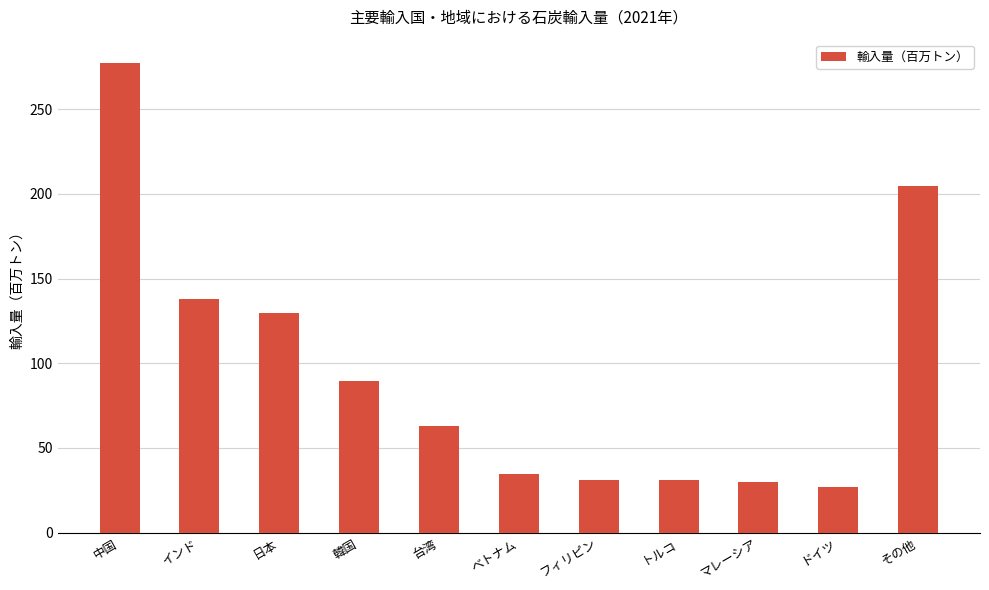

What is the greatest value displayed?

277.3